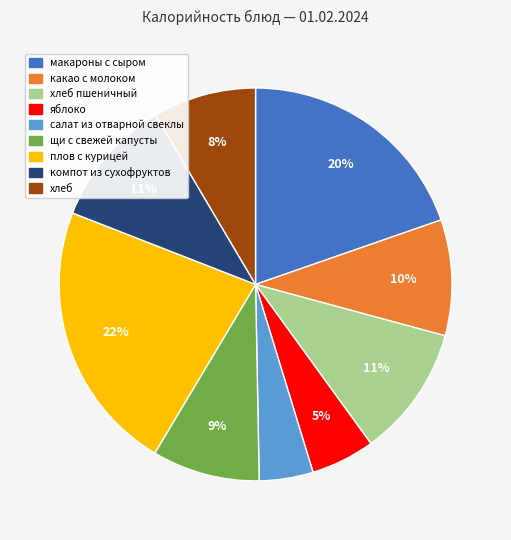

True or false: плов с курицей accounts for 22% of the total.

True